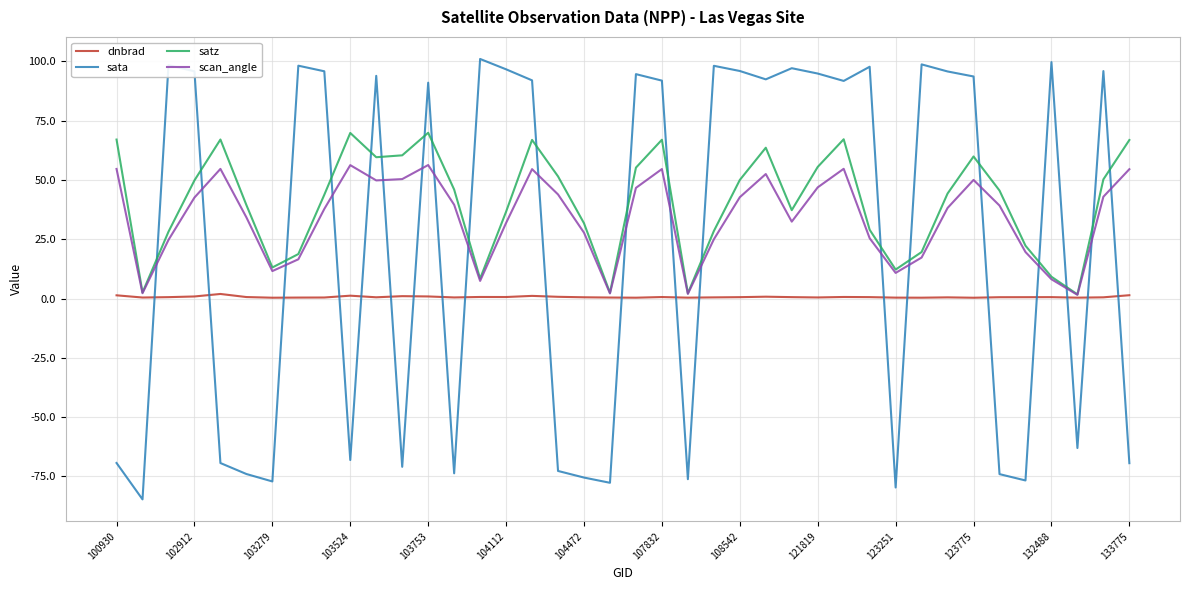

True or false: satz has more than 2 interior local peaks.

True